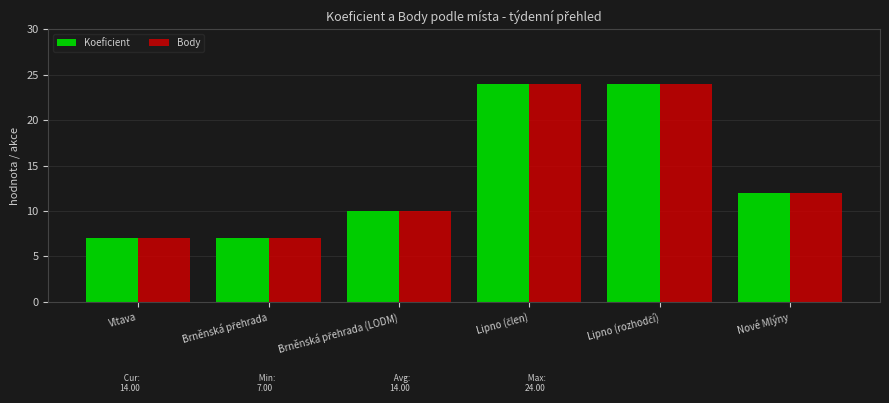

The value of Body at Vltava is 2. True or false?

False